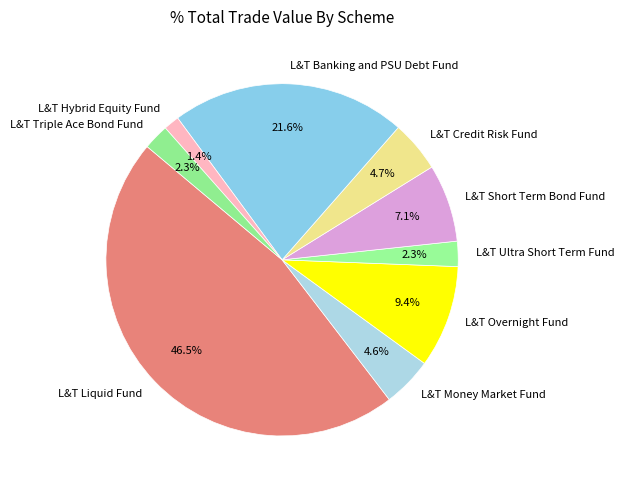

What is the total percentage of L&T Liquid Fund and L&T Short Term Bond Fund?

53.7%